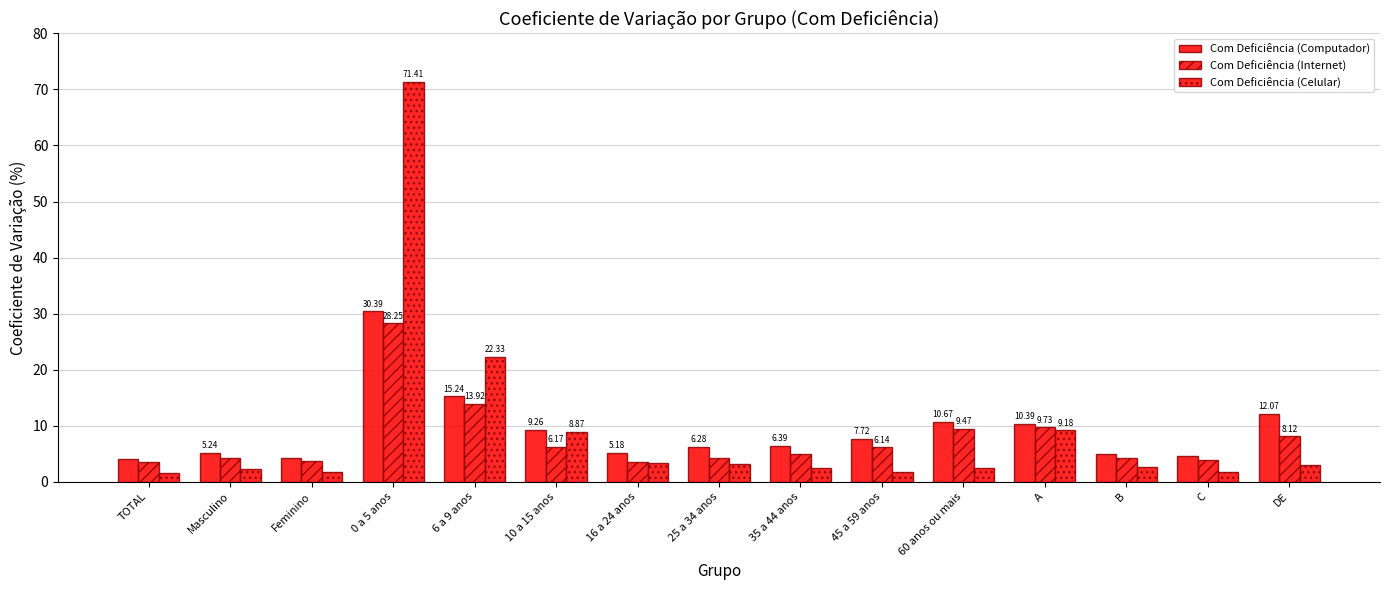

How many bars are there in each group?

3